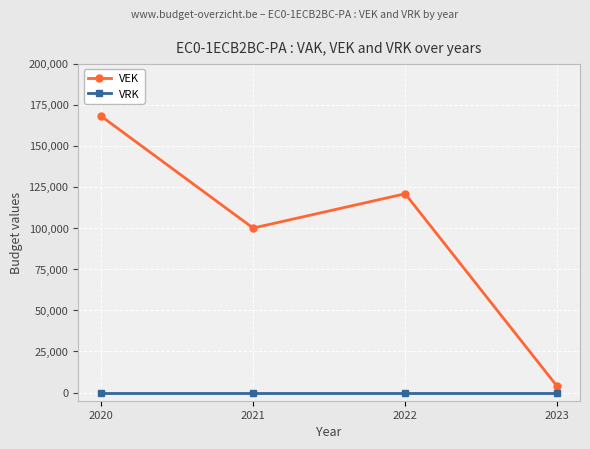

What is the value of the VEK point at the 2nd from the left?

100000